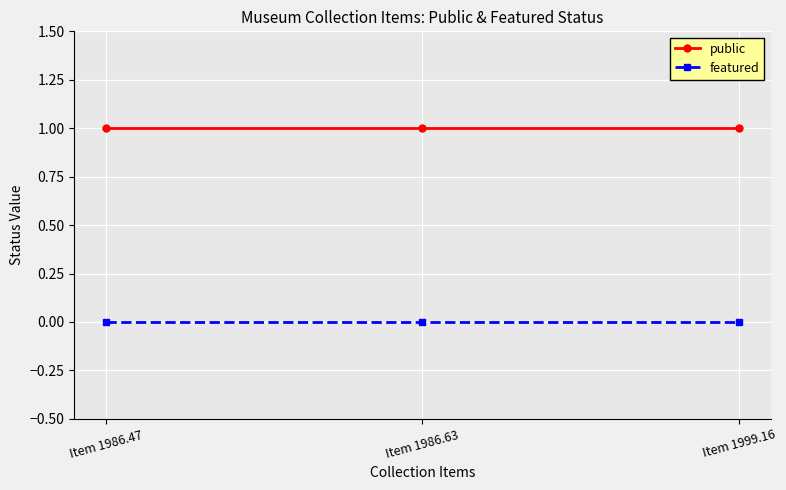

Does the chart display data point markers on the line(s)?

Yes